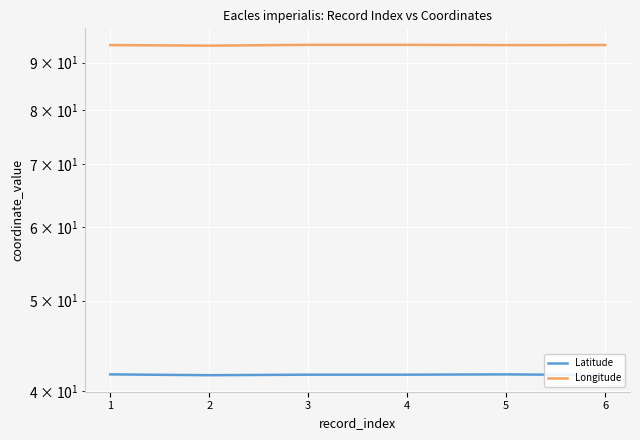

Which series changed the most between 4 and 6?

Latitude